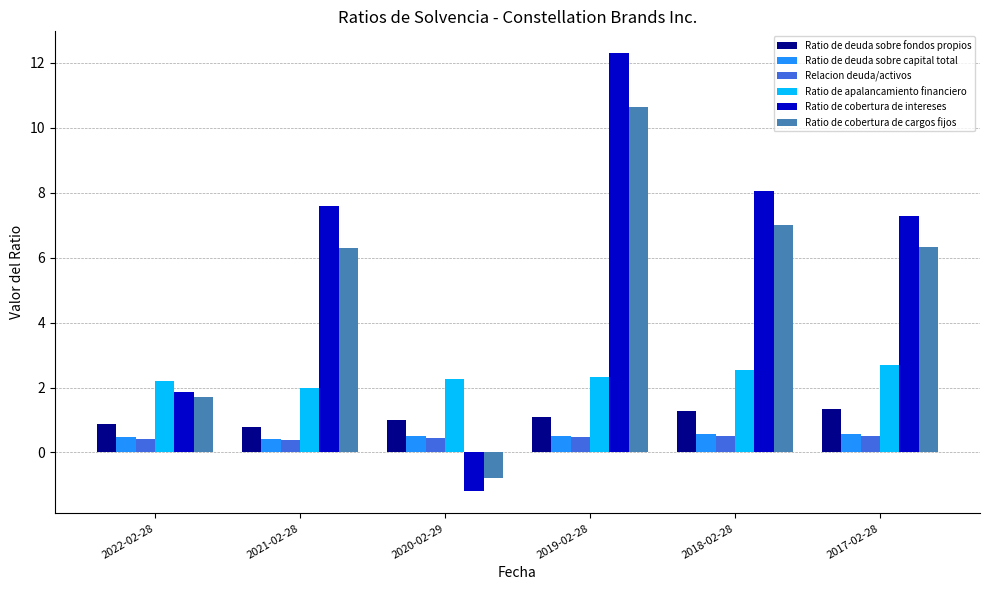

Count the number of data series in this chart.

6